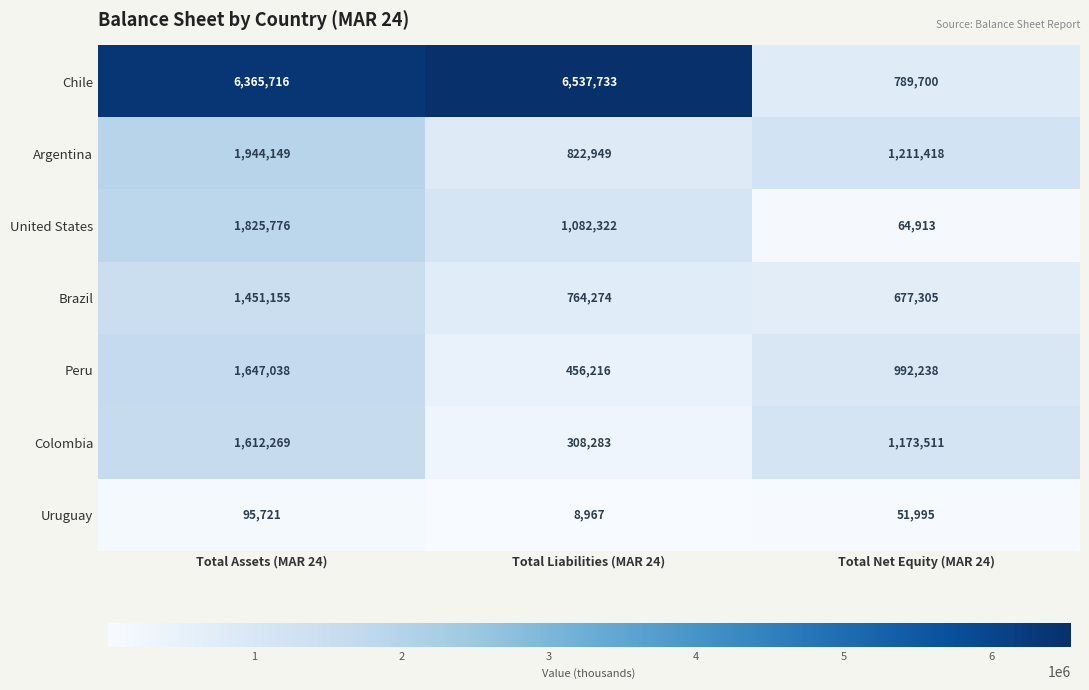

True or false: Colombia has a value of 98121 at Total Liabilities (MAR 24).

False